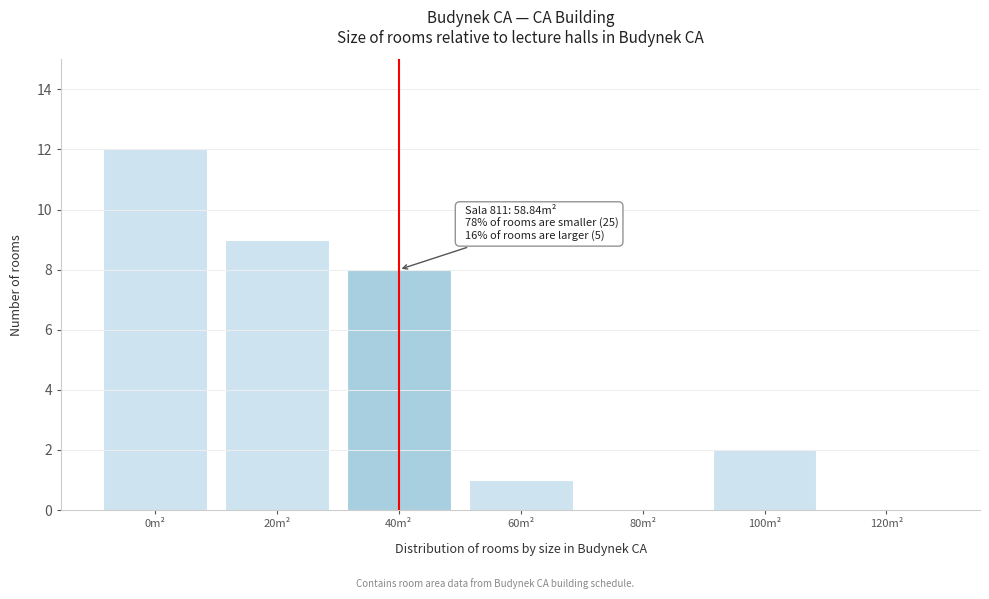

Reading right to left, list all the values displayed in this chart.

120m²=0	100m²=2	80m²=0	60m²=1	40m²=8	20m²=9	0m²=12